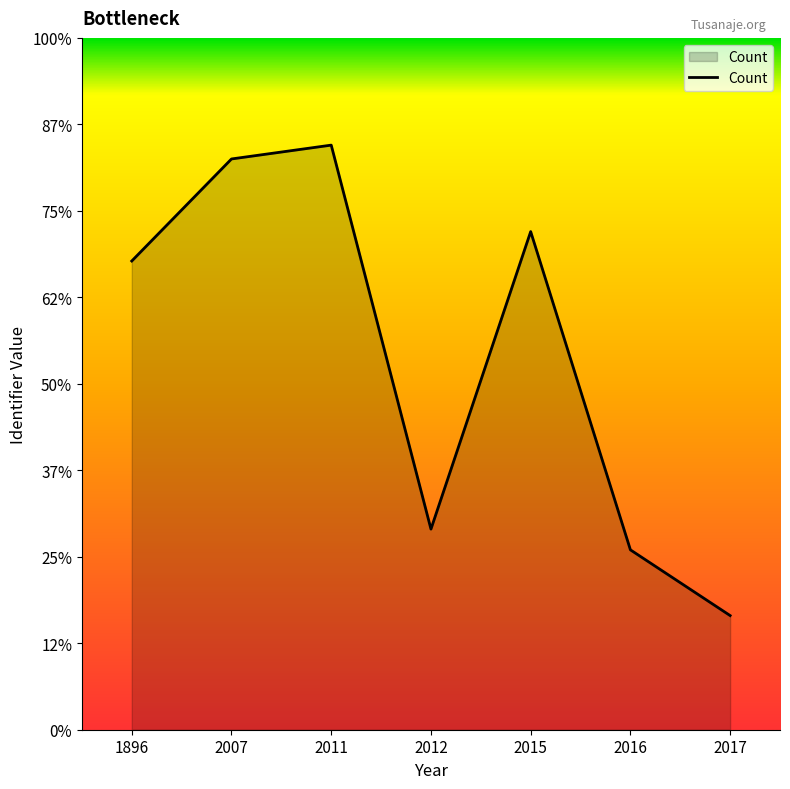

The value at 1896 is 271. True or false?

True